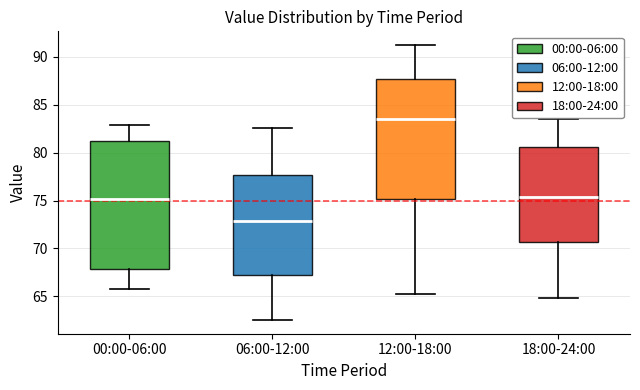

Which box's median line is the lowest?

06:00-12:00